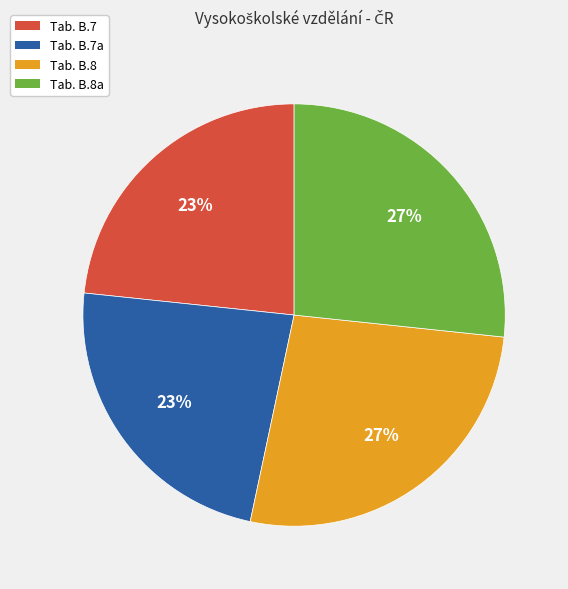

Does any single category account for the majority?

No